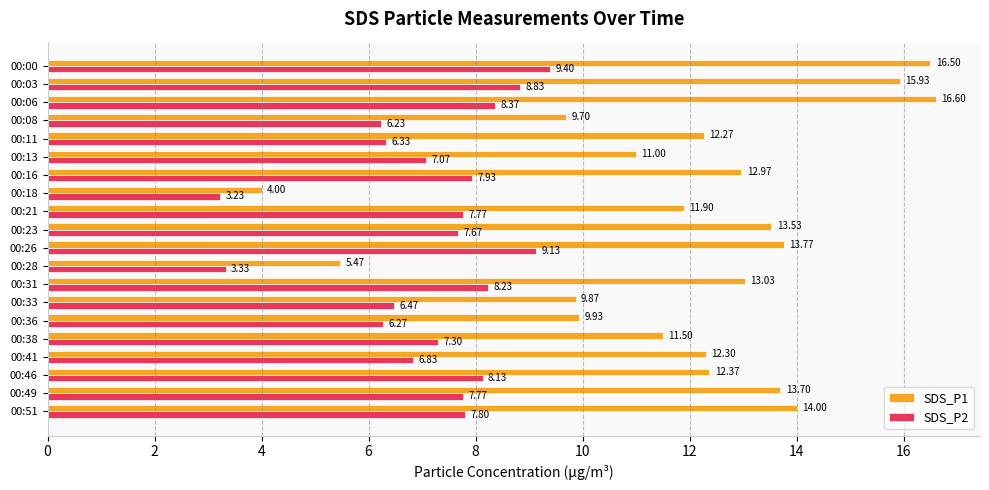

List the series in order of their overall mean, lowest first.

SDS_P2, SDS_P1